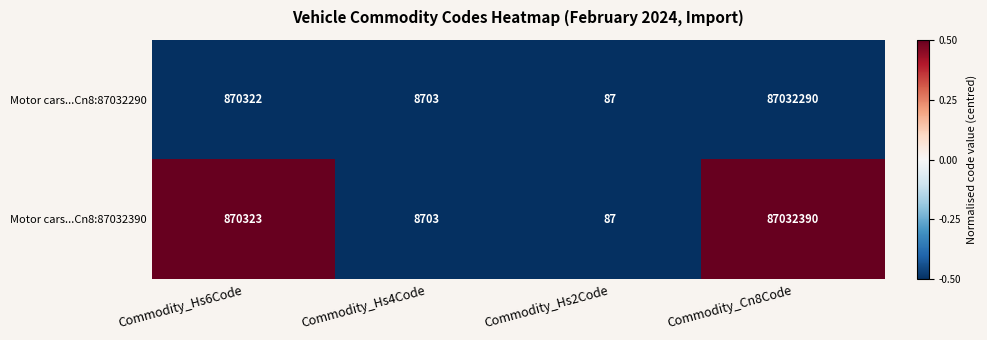

How many categories are shown in the chart?

4